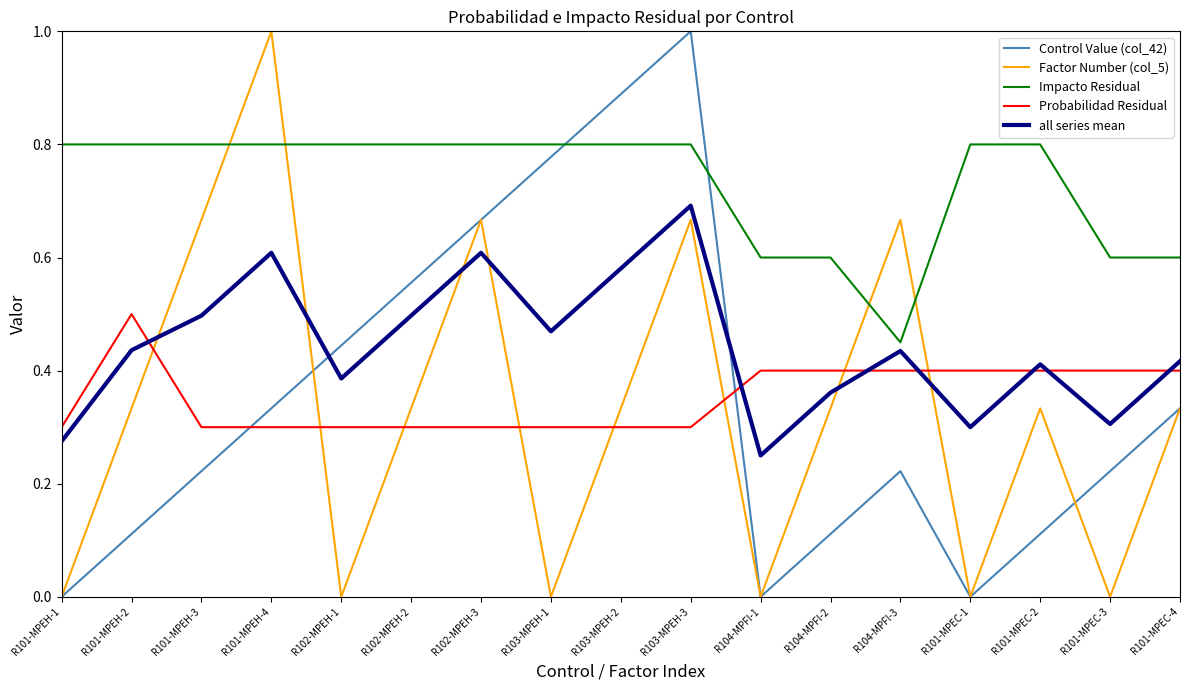

Which series changed the most between R101-MPEH-2 and R101-MPEC-1?

Factor Number (col_5)